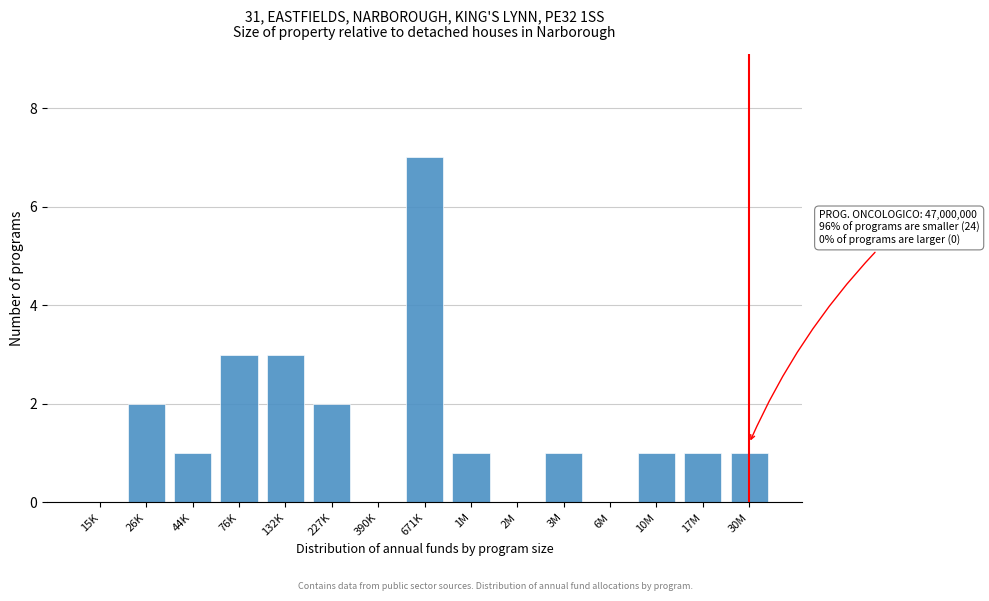

Reading left to right, what are all the values shown in this chart?

15K=0	26K=2	44K=1	76K=3	132K=3	227K=2	390K=0	671K=7	1M=1	2M=0	3M=1	6M=0	10M=1	17M=1	30M=1